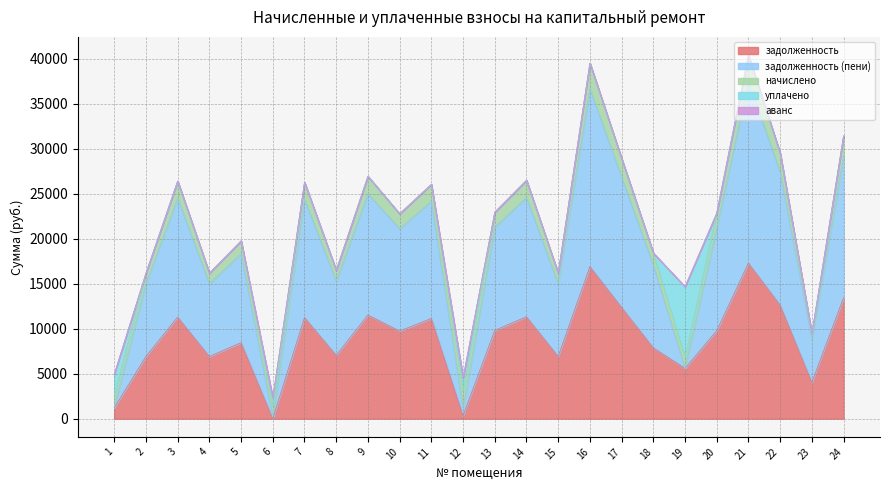

How many lines are shown in the chart?

5